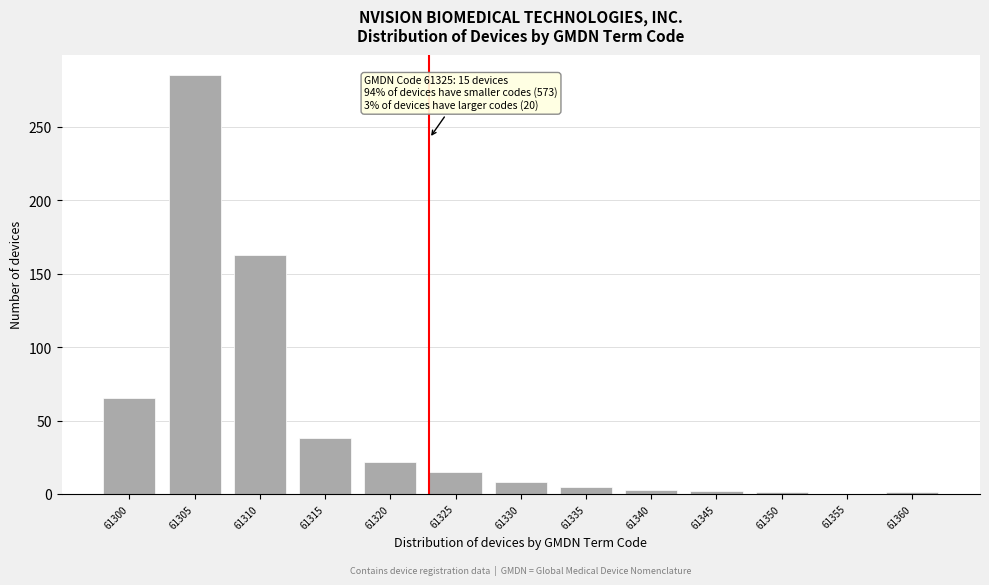

The chart shows a value of 1 at 61360. True or false?

True